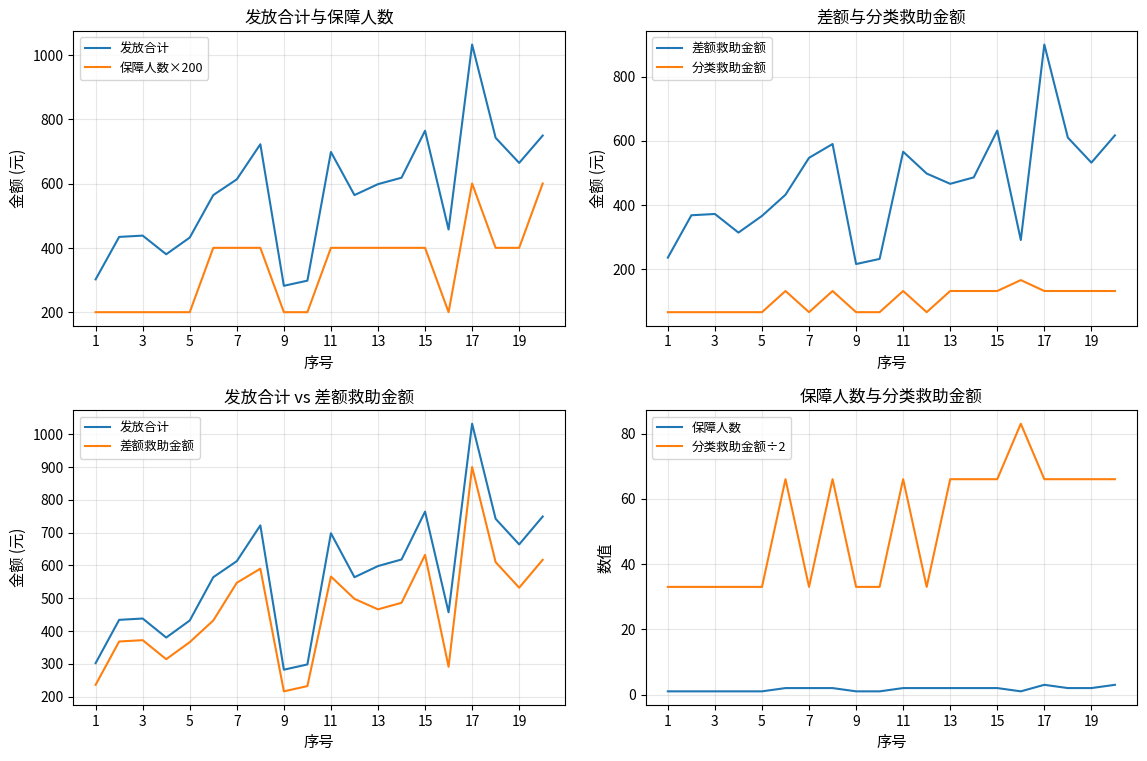

True or false: 保障人数 and 分类救助金额÷2 cross at least once.

False